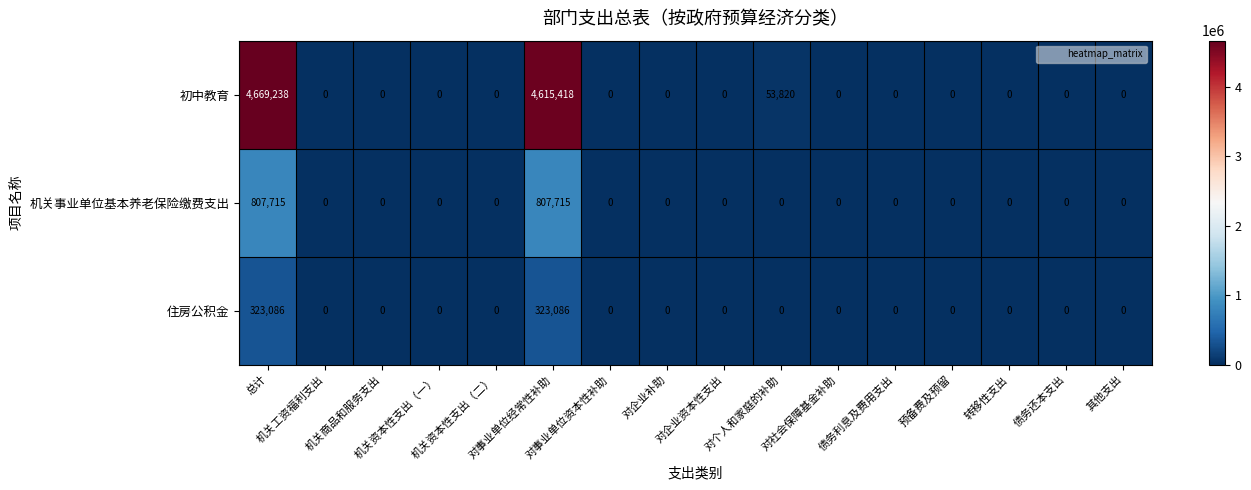

Which series has the largest range (max minus min)?

初中教育